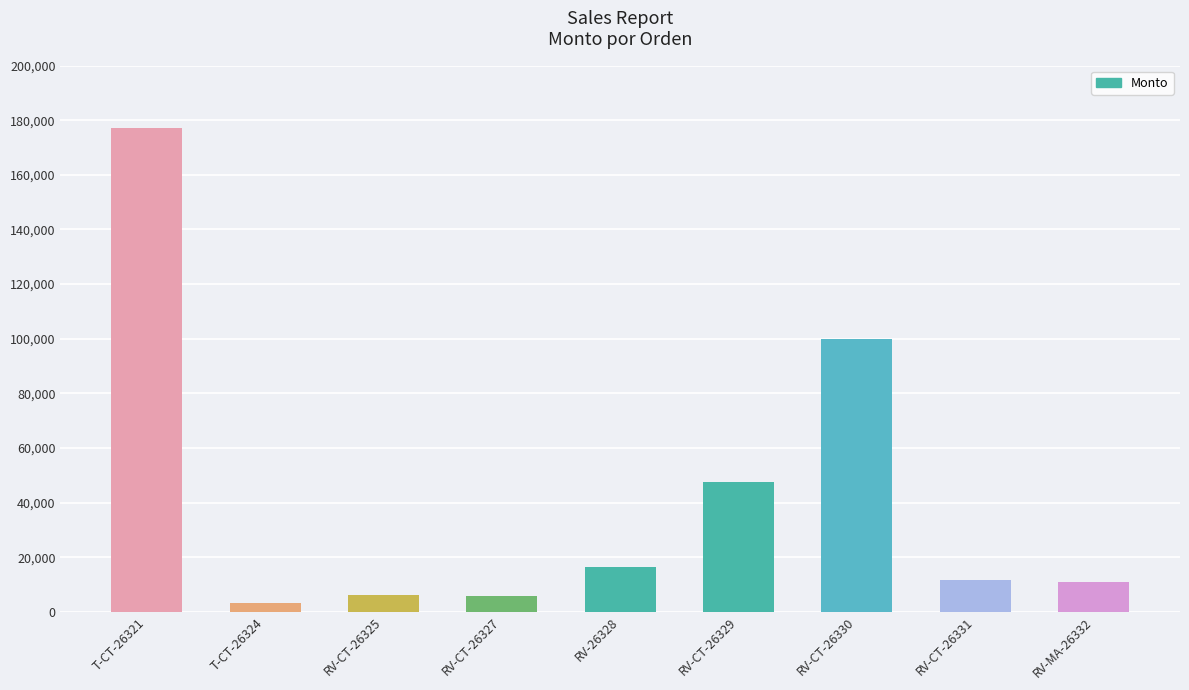

True or false: the data shows 312853.1 at T-CT-26321.

False